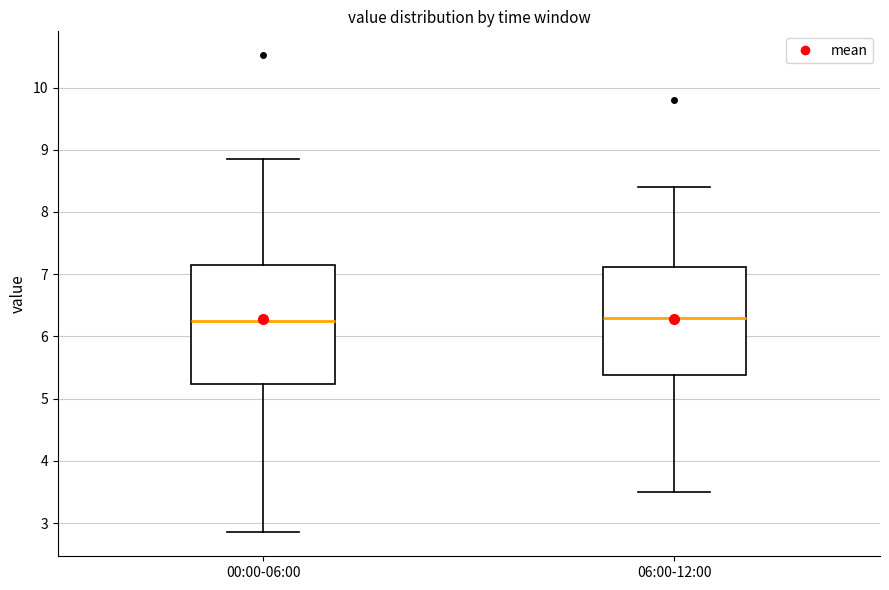

Reading left to right, read every box against the y-axis: the position of its median line, the range the box covers, and the ends of its whiskers. The values are not printed on the chart, so give them approximately, as read against the axis.

00:00-06:00: median 6.3, box 5.2 to 7.2, whiskers 2.9 to 8.9
06:00-12:00: median 6.3, box 5.4 to 7.1, whiskers 3.5 to 8.4